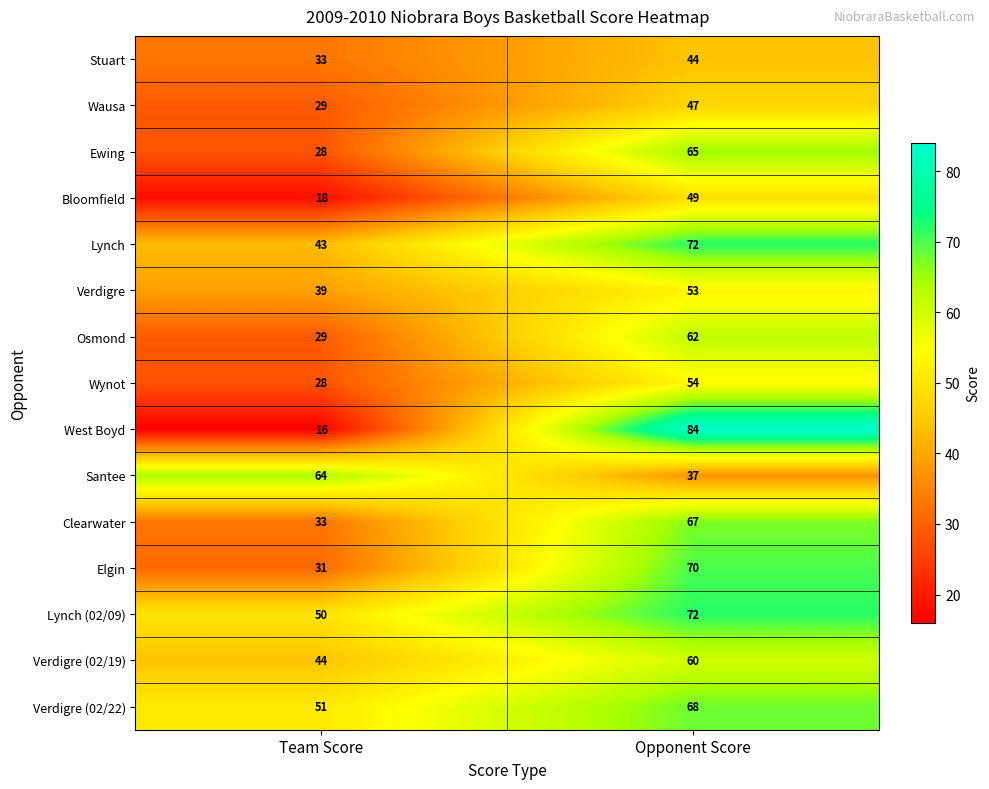

What is the sum of all Clearwater values?

100